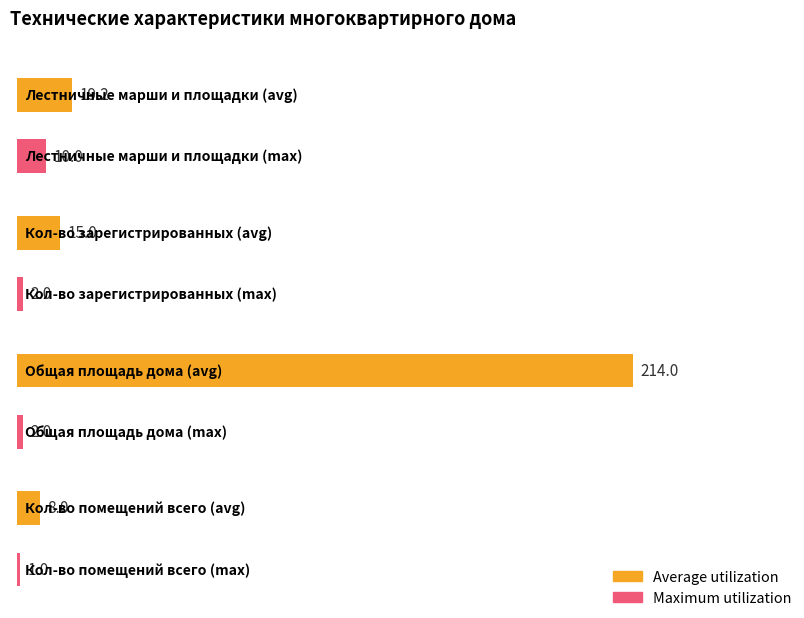

List the series in order of their peak value, lowest first.

Maximum utilization, Average utilization